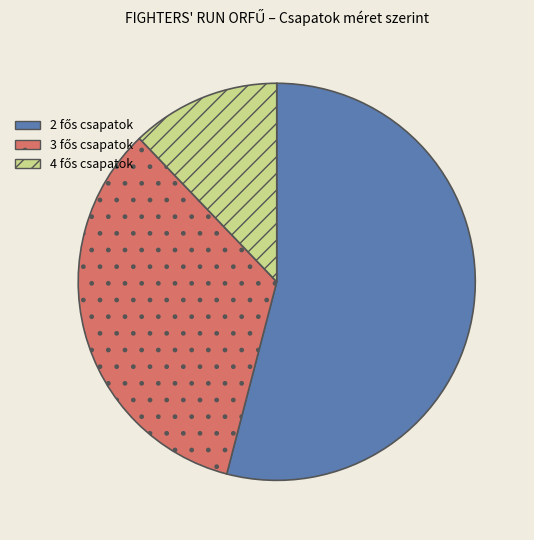

Is there a majority slice in this chart?

Yes